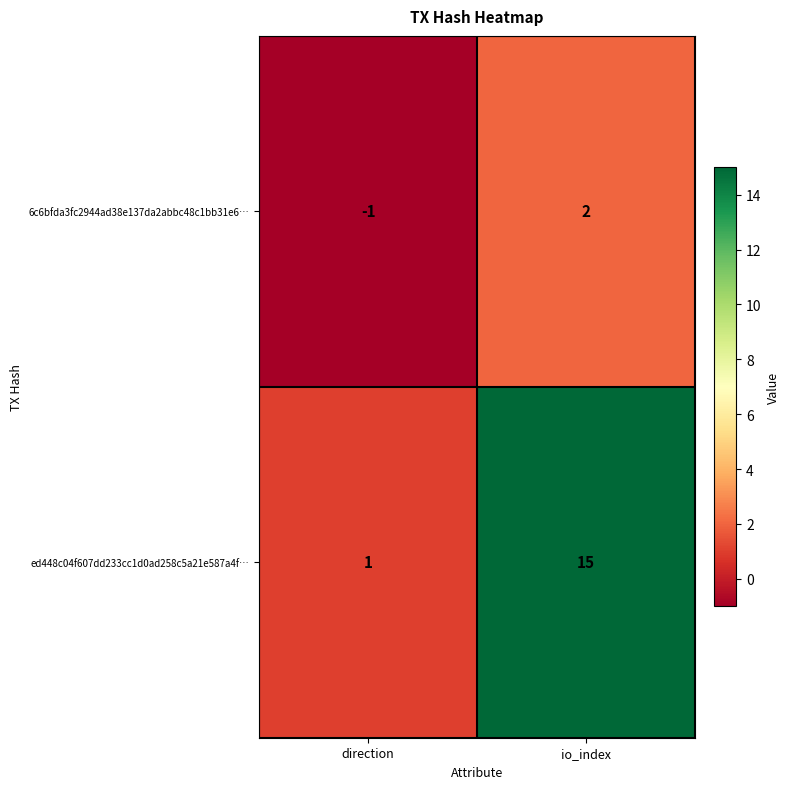

How many series are shown in this chart?

2